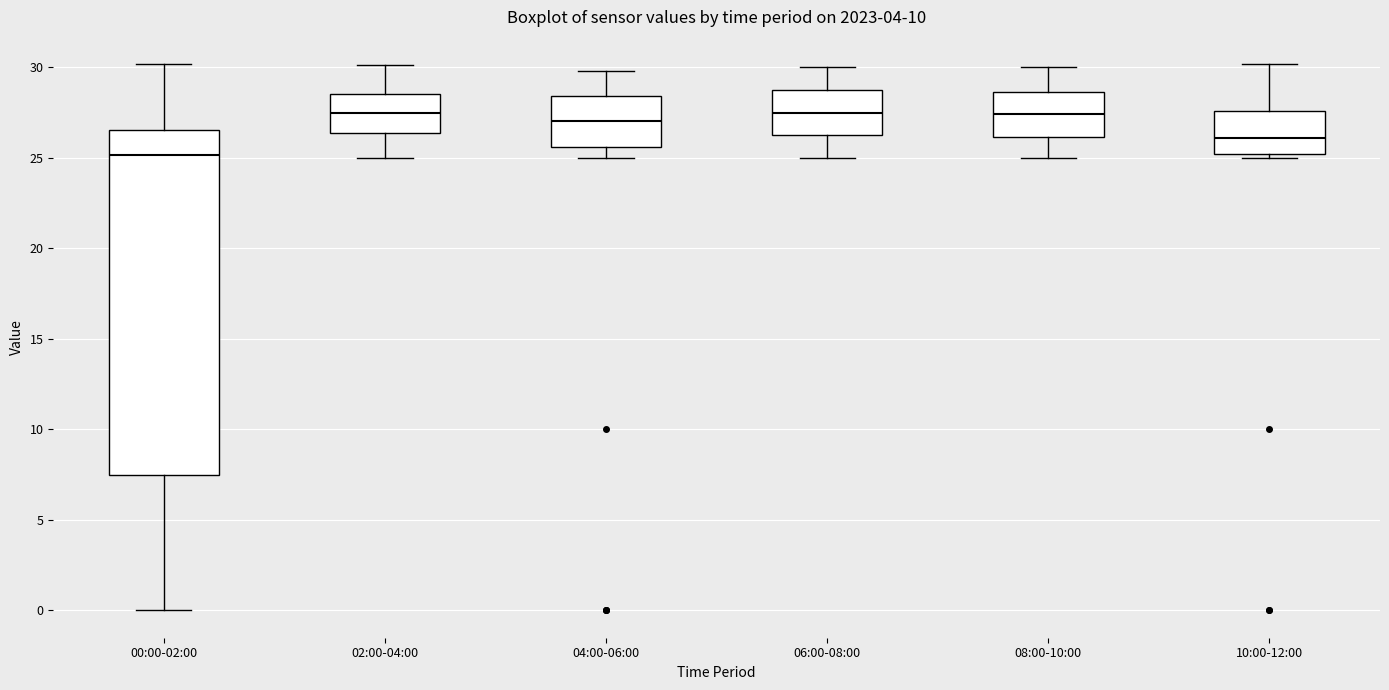

Reading left to right, transcribe this box plot: for each box, give where its median line is, the range the box spans, and where its two whiskers end, as read against the y-axis. The values are not printed on the chart, so give them approximately, as read against the axis.

00:00-02:00: median 25.0, box 7.5 to 26.5, whiskers 0.0 to 30.0
02:00-04:00: median 27.5, box 26.5 to 28.5, whiskers 25.0 to 30.0
04:00-06:00: median 27.0, box 25.5 to 28.5, whiskers 25.0 to 30.0
06:00-08:00: median 27.5, box 26.5 to 28.5, whiskers 25.0 to 30.0
08:00-10:00: median 27.5, box 26.0 to 28.5, whiskers 25.0 to 30.0
10:00-12:00: median 26.0, box 25.0 to 27.5, whiskers 25.0 (just below the box's lower edge) to 30.0